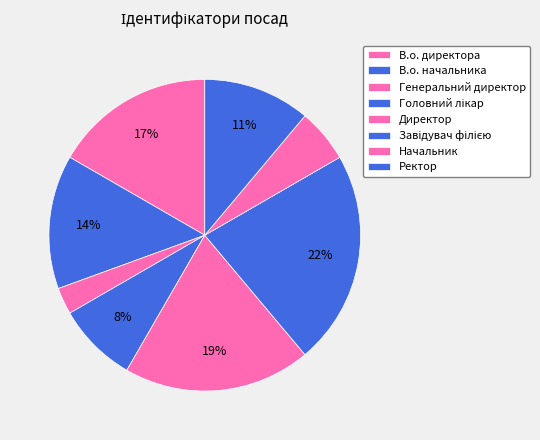

Is there any slice that represents more than half of the pie?

No